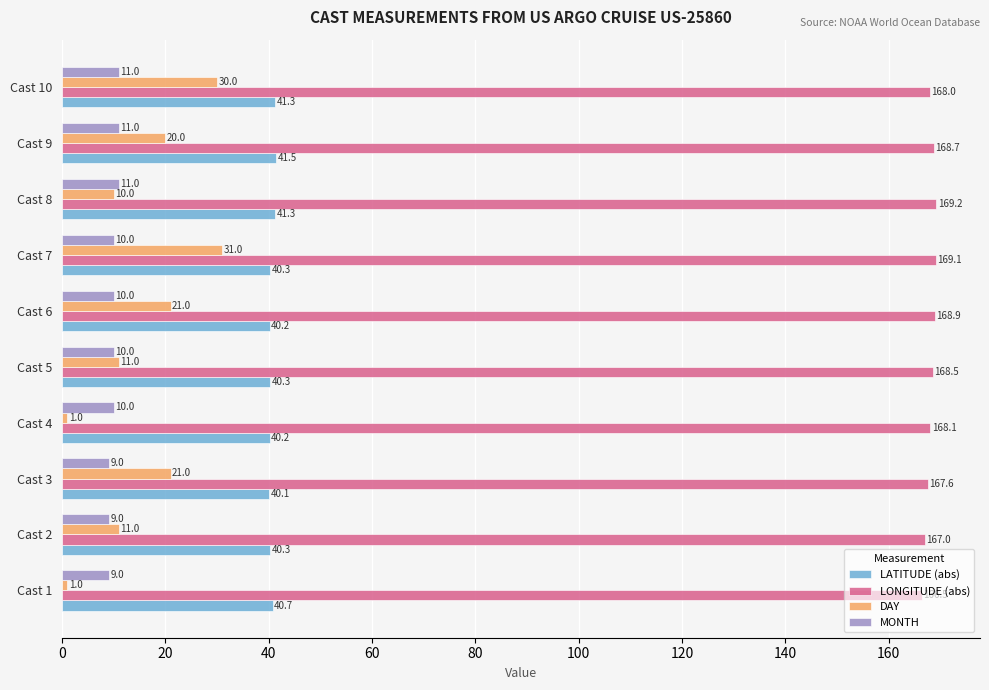

Which series changed the most between Cast 6 and Cast 10?

DAY